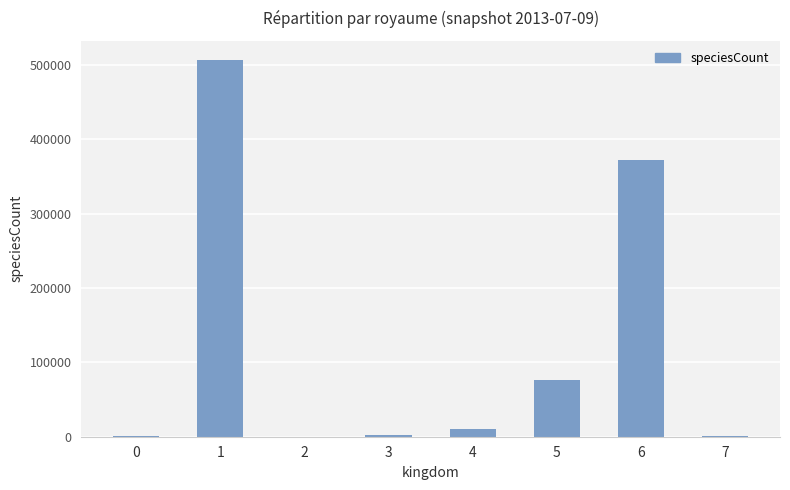

What is the change in value from 1 to 4?

-496741